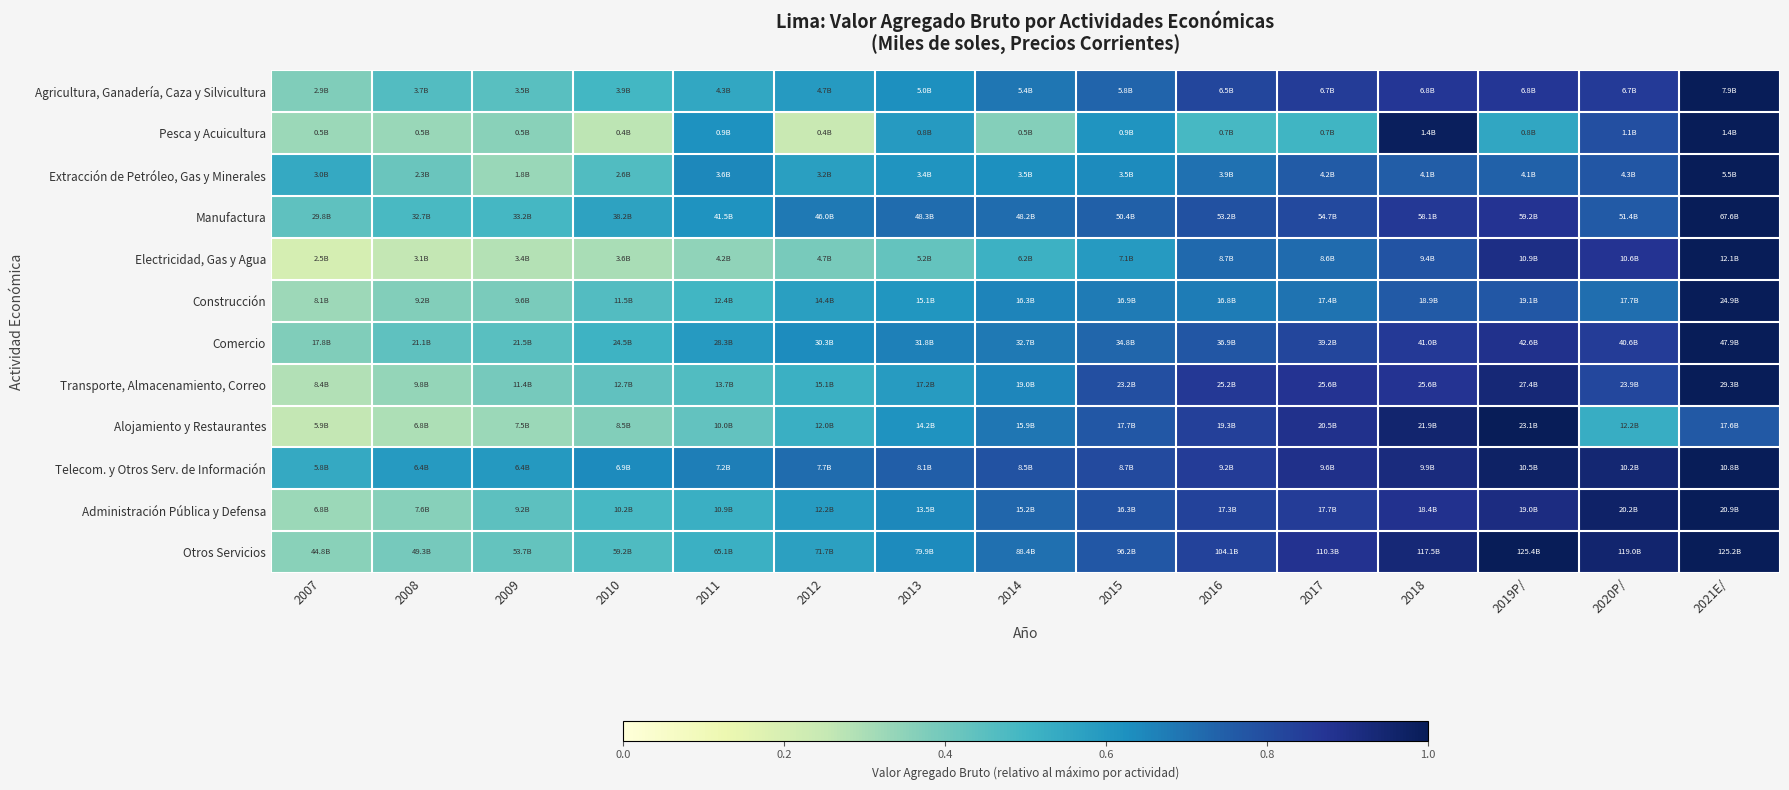

How many distinct data groups are displayed?

12